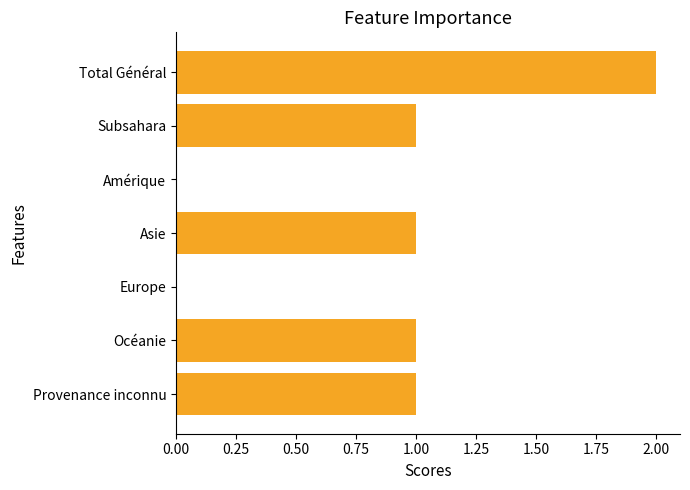

How many categories are shown in the chart?

7